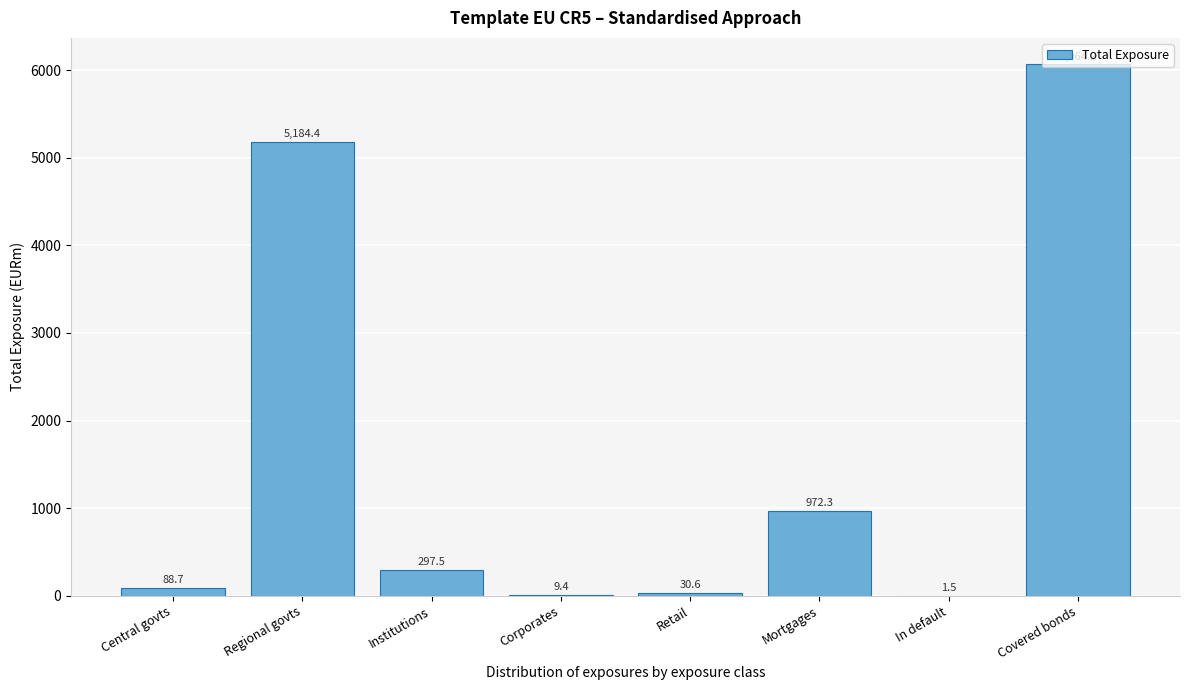

At which label is the value closest to 3032?

Mortgages